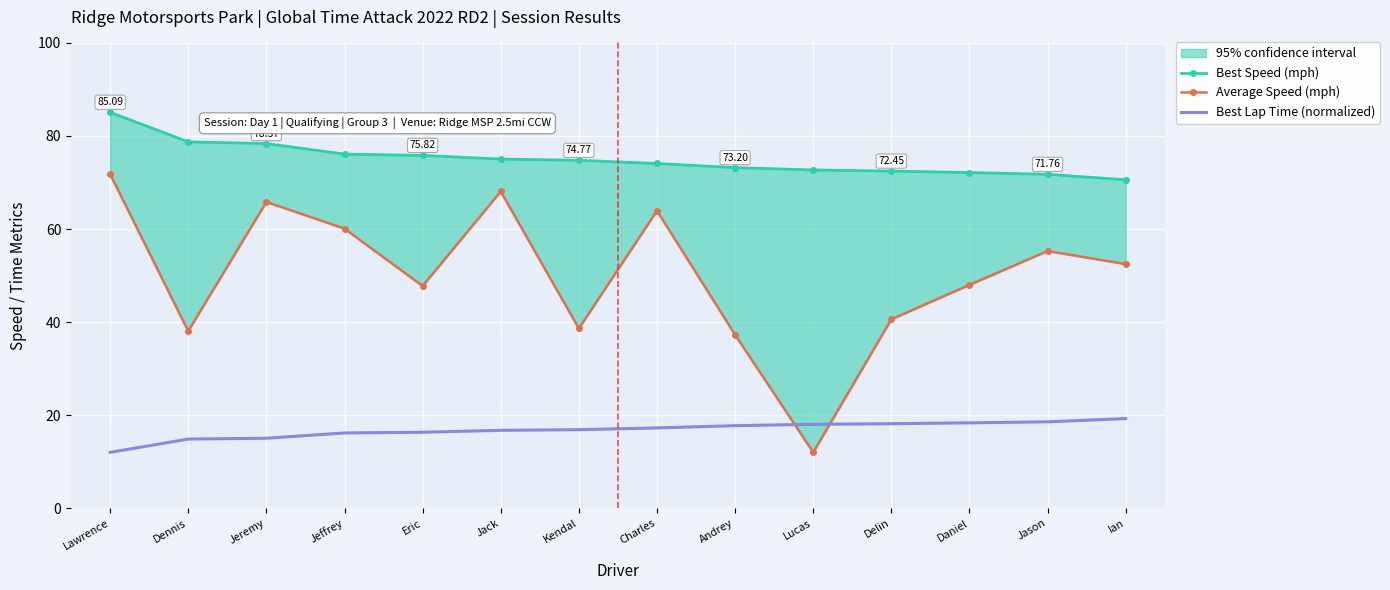

List the series in order of their overall mean, lowest first.

Best Lap Time (normalized), Average Speed (mph), Best Speed (mph)